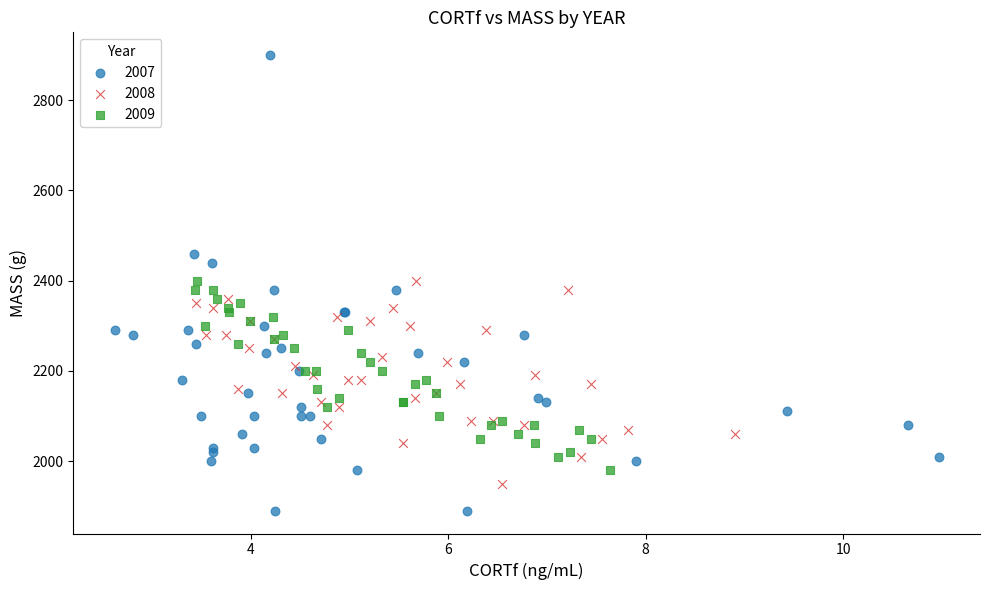

Which series has the widest spread of Y values?

2007